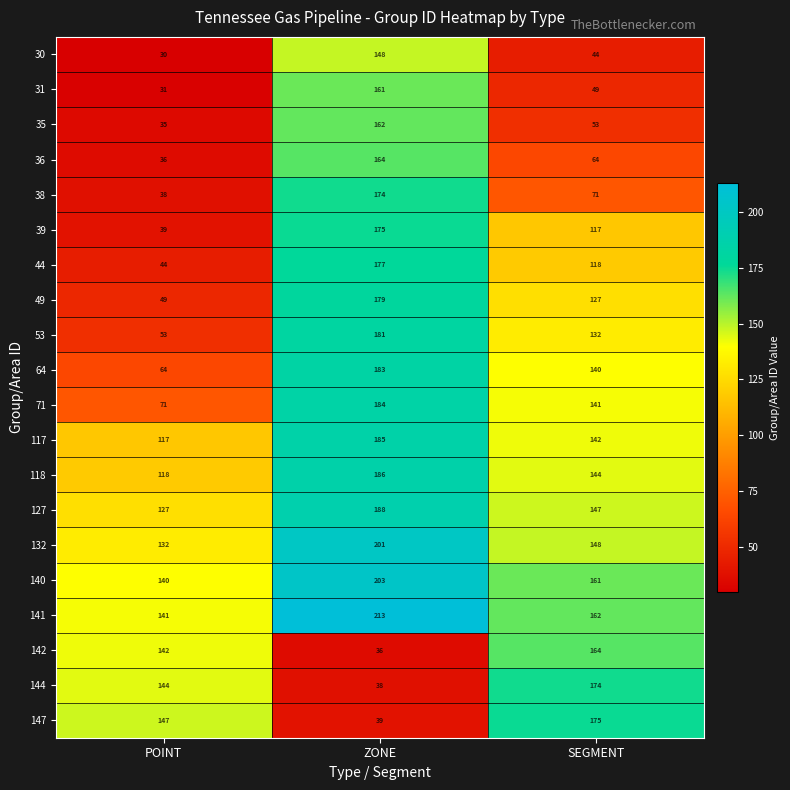

Which series changed the most between POINT and SEGMENT?

53